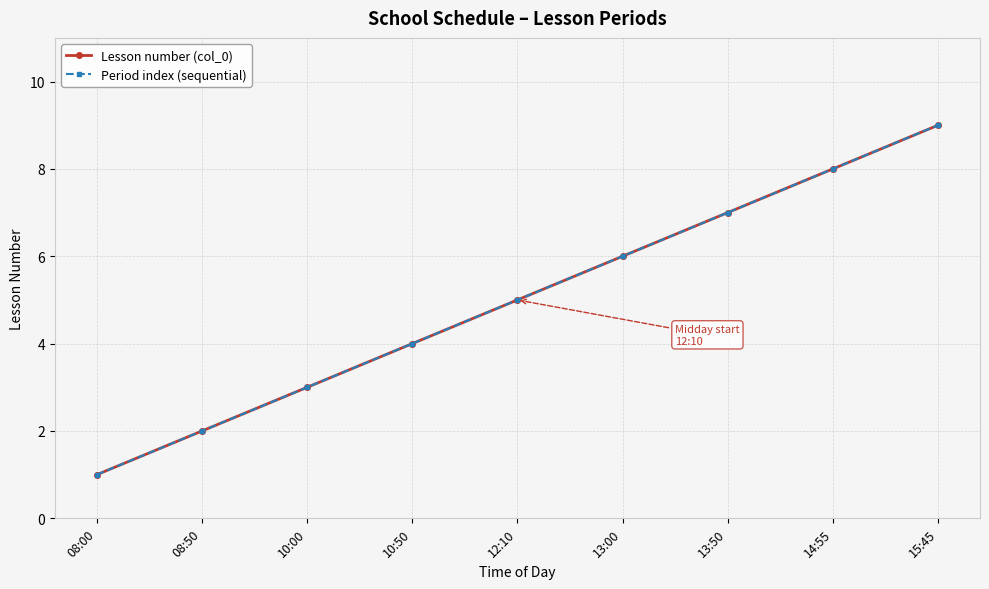

What is the difference between the maximum and minimum values in the Lesson number (col_0) series?

8